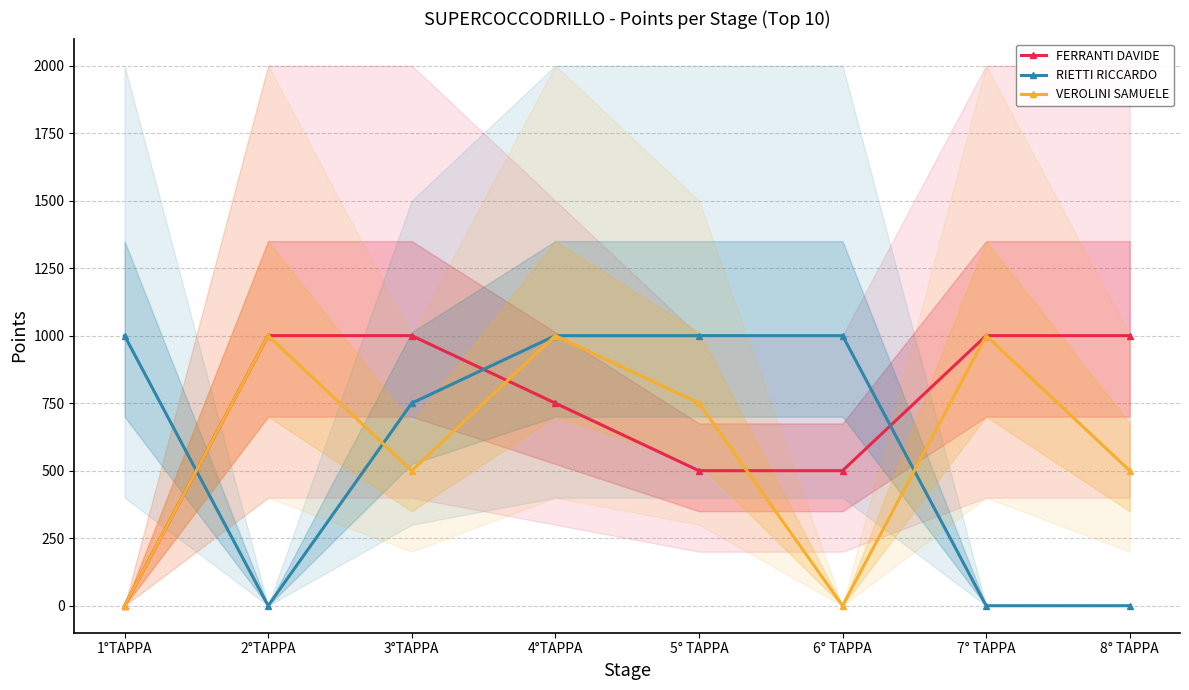

What is the greatest value displayed?

1000